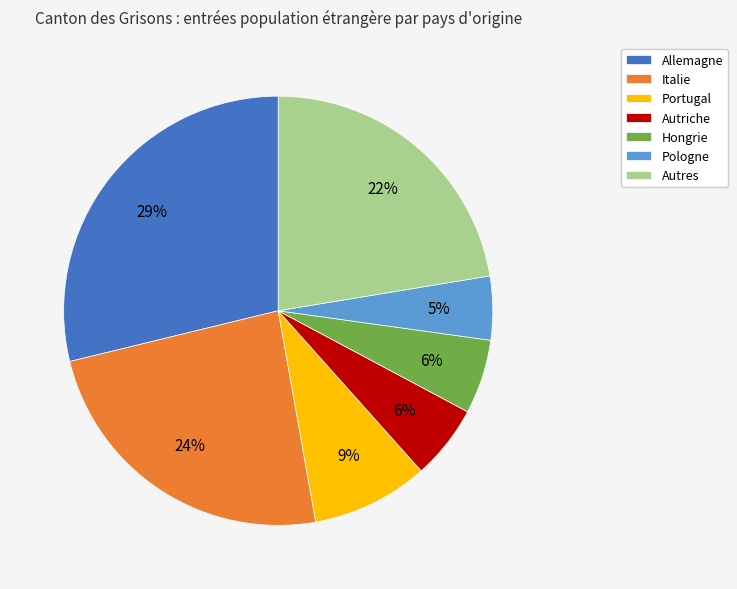

Count the number of slices in the pie.

7